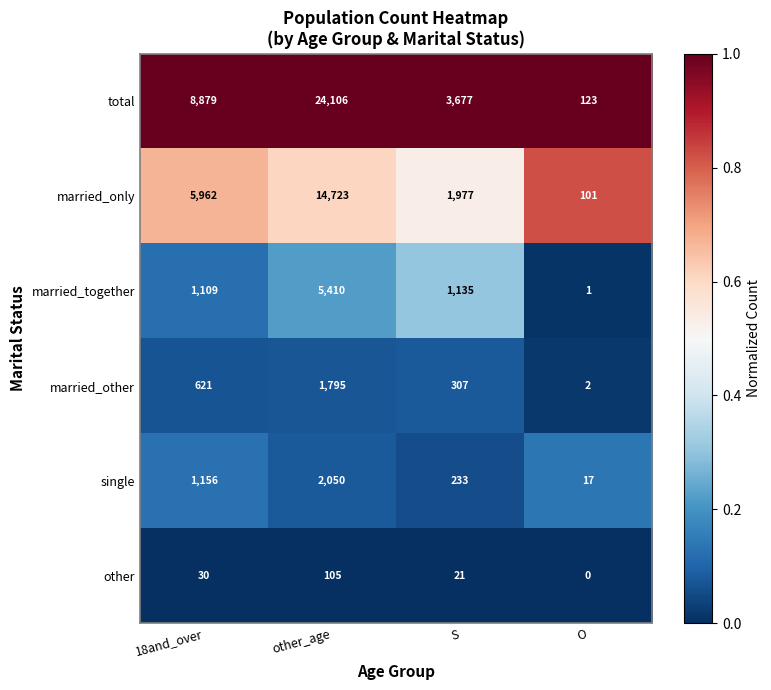

At O, list the series in order from largest to smallest.

total, married_only, single, married_other, married_together, other